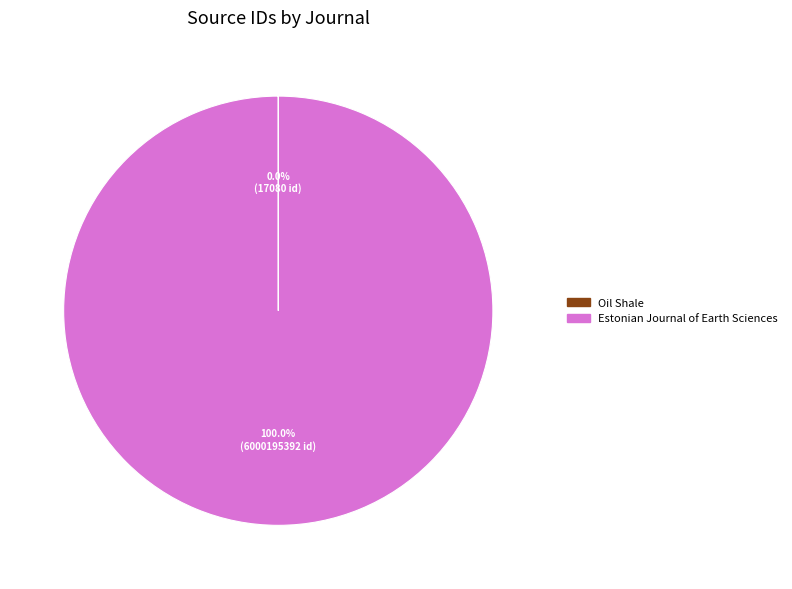

Does Estonian Journal of Earth Sciences account for over 50% of the chart?

Yes